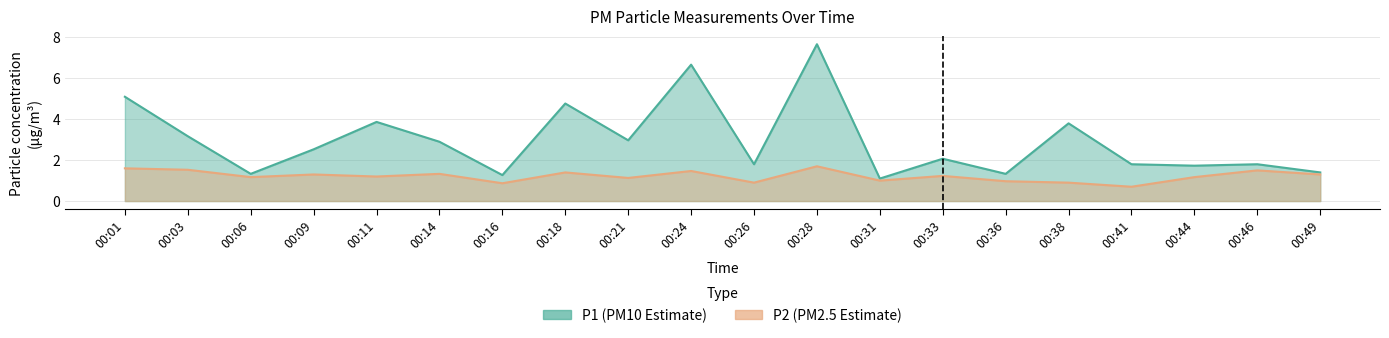

True or false: P2 and P1 cross at least once.

False